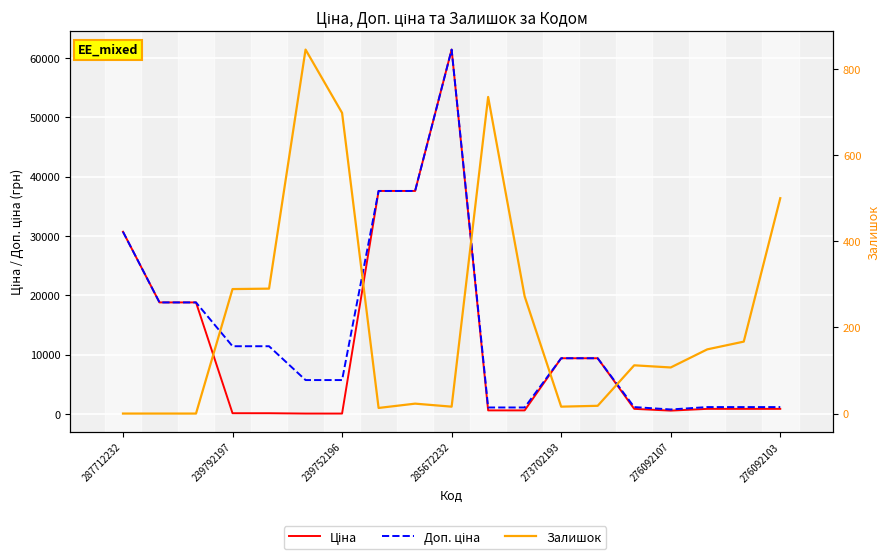

How many data points in Ціна are above 848?

12